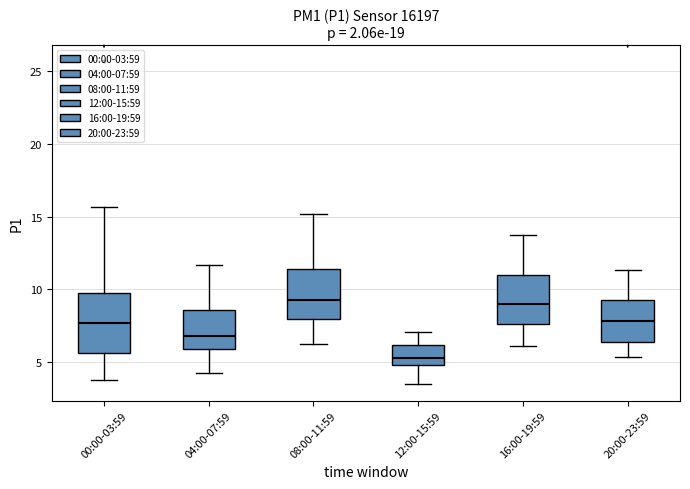

Reading left to right, transcribe this box plot: for each box, give where its median line is, the range the box spans, and where its two whiskers end, as read against the y-axis. The values are not printed on the chart, so give them approximately, as read against the axis.

00:00-03:59: median 7.5, box 5.5 to 10.0, whiskers 3.5 to 15.5
04:00-07:59: median 7.0, box 6.0 to 8.5, whiskers 4.0 to 11.5
08:00-11:59: median 9.0, box 8.0 to 11.5, whiskers 6.0 to 15.0
12:00-15:59: median 5.5, box 5.0 to 6.0, whiskers 3.5 to 7.0
16:00-19:59: median 9.0, box 7.5 to 11.0, whiskers 6.0 to 13.5
20:00-23:59: median 8.0, box 6.5 to 9.0, whiskers 5.5 to 11.5